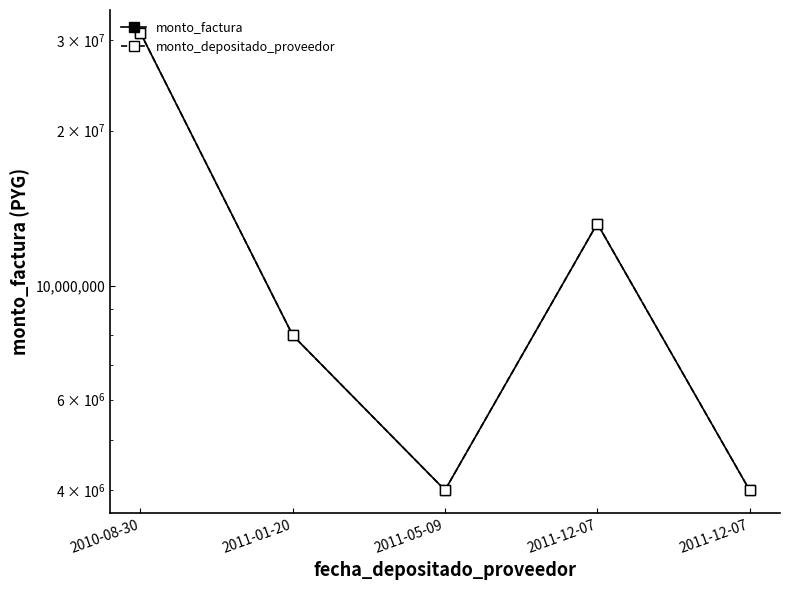

Where is the first local maximum for monto_depositado_proveedor?

2011-12-07